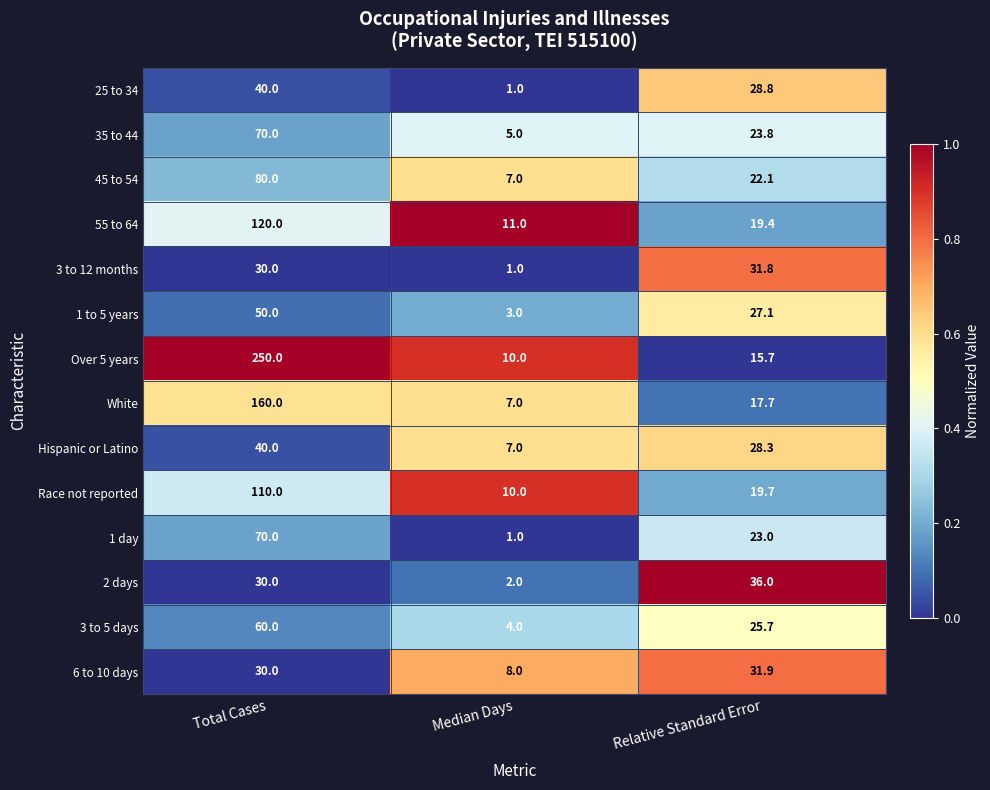

What is the smallest value displayed?

1.0